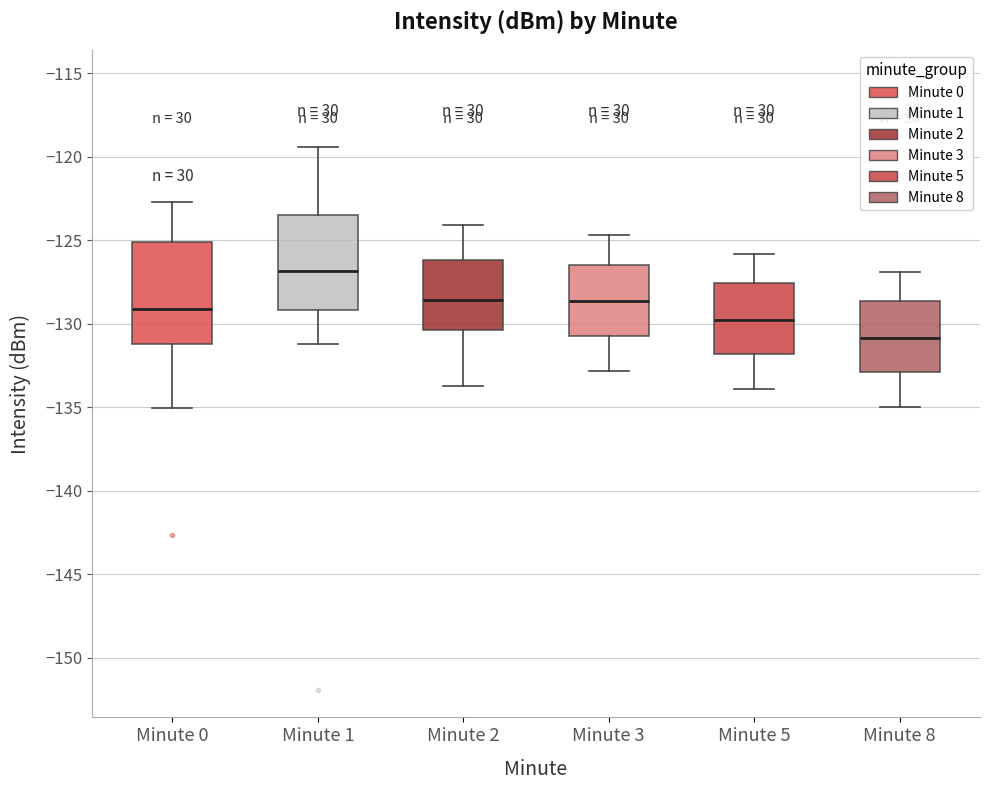

Reading left to right, transcribe this box plot: for each box, give where its median line is, the range the box spans, and where its two whiskers end, as read against the y-axis. The values are not printed on the chart, so give them approximately, as read against the axis.

Minute 0: median -129.0, box -131.0 to -125.0, whiskers -135.0 to -122.5
Minute 1: median -127.0, box -129.0 to -123.5, whiskers -131.0 to -119.5
Minute 2: median -128.5, box -130.5 to -126.0, whiskers -133.5 to -124.0
Minute 3: median -128.5, box -130.5 to -126.5, whiskers -133.0 to -124.5
Minute 5: median -129.5, box -132.0 to -127.5, whiskers -134.0 to -126.0
Minute 8: median -131.0, box -133.0 to -128.5, whiskers -135.0 to -127.0